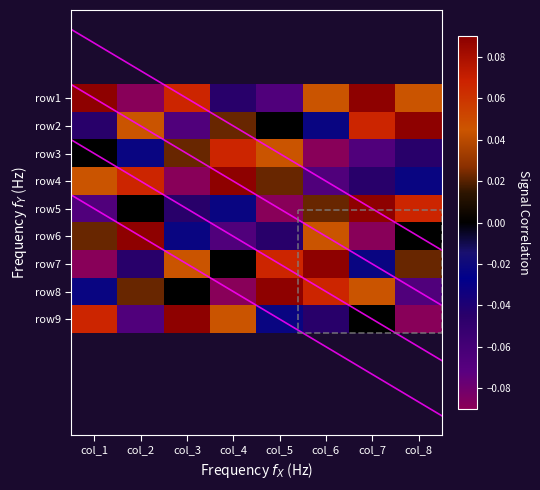

The row6 series shows -0.0 at col_3. True or false?

False